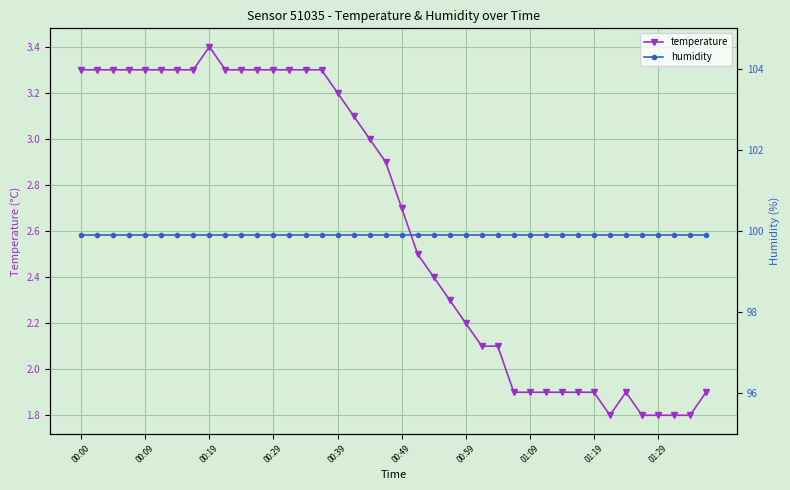

What is the maximum value for temperature?

3.4